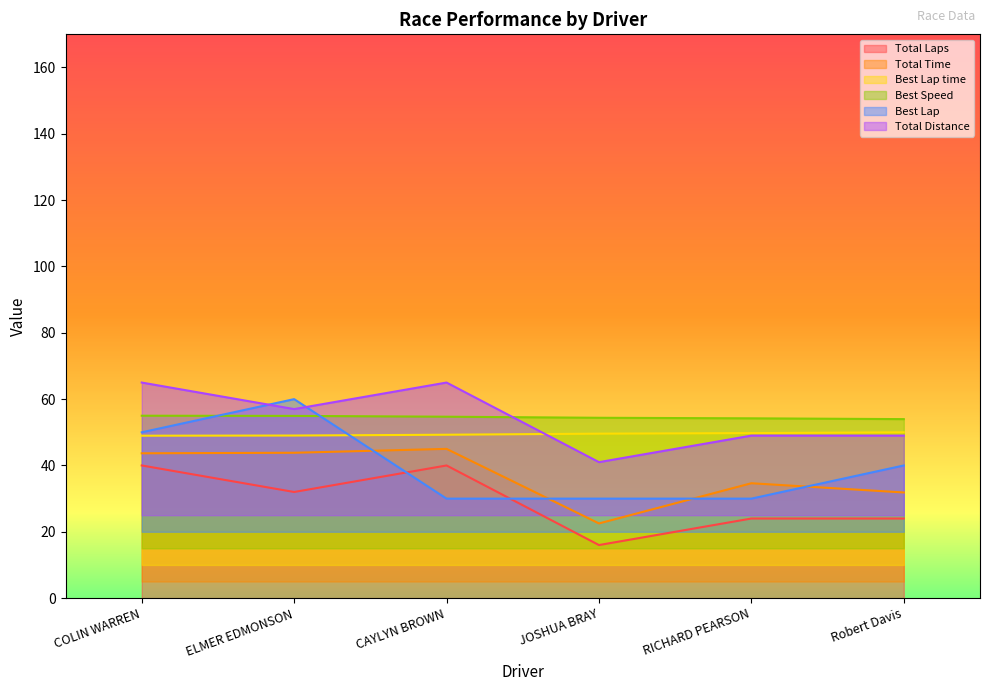

What is the difference between the Total Distance values at RICHARD PEARSON and COLIN WARREN?

16.0